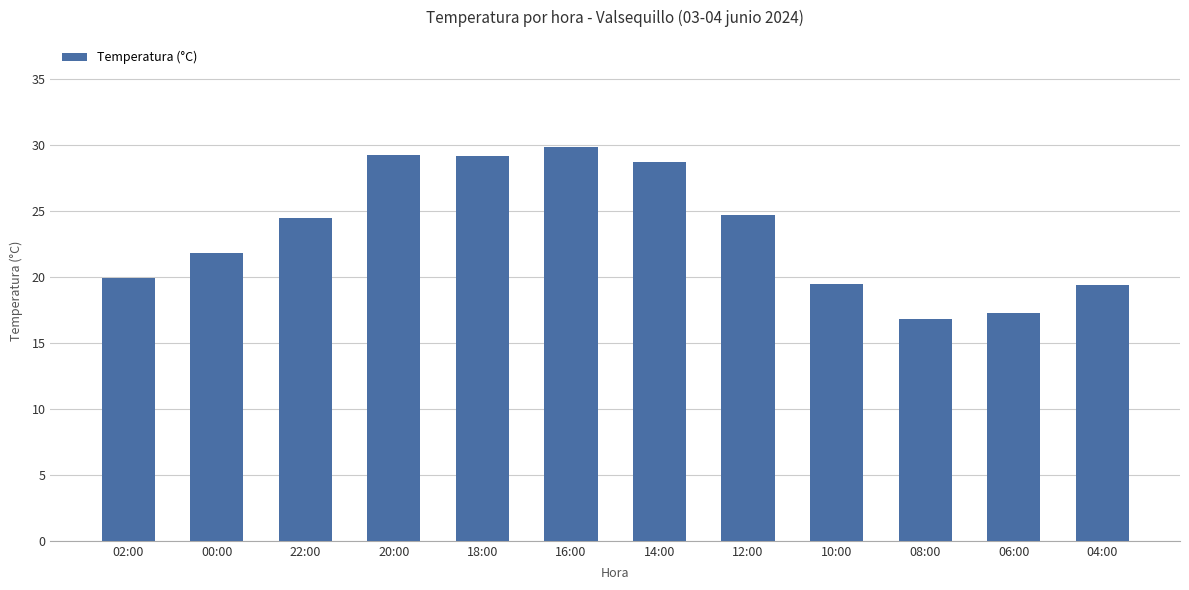

What is the greatest value displayed?

29.9